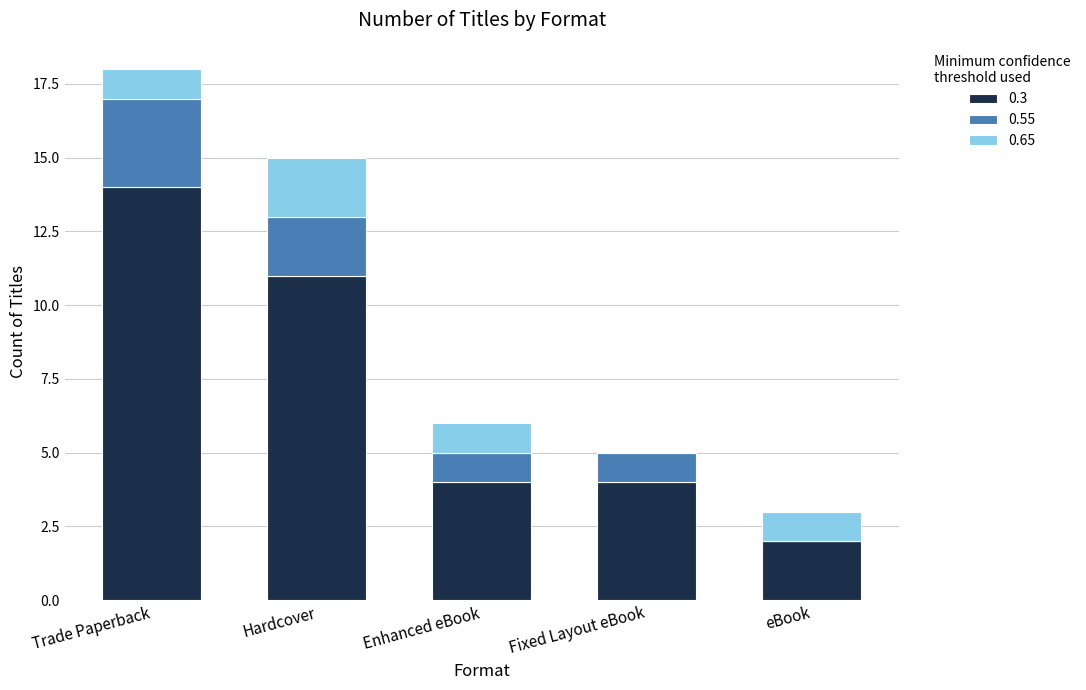

What is the highest value of the 0.3 series?

14